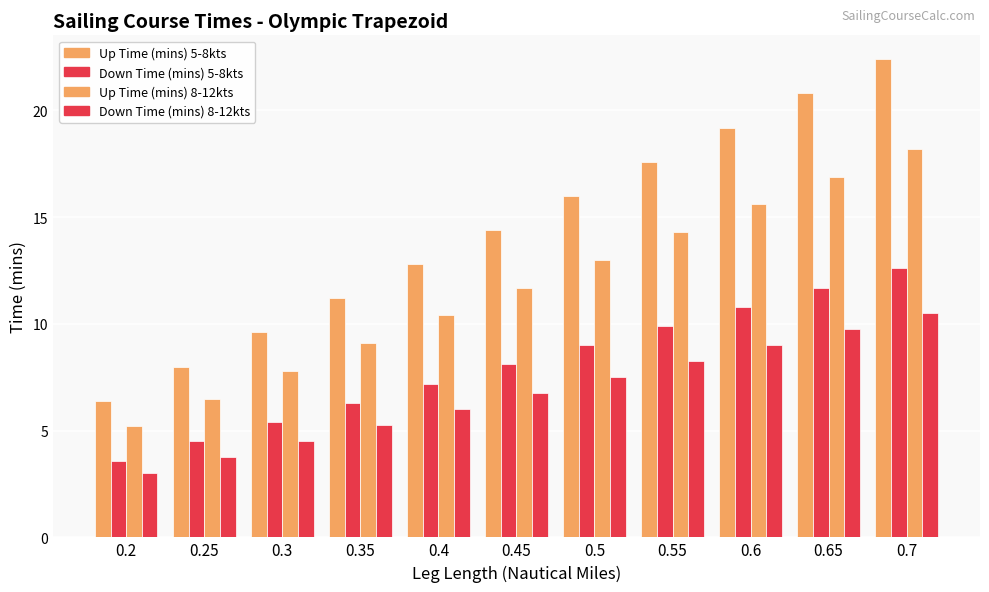

How many bars are there in each group?

4